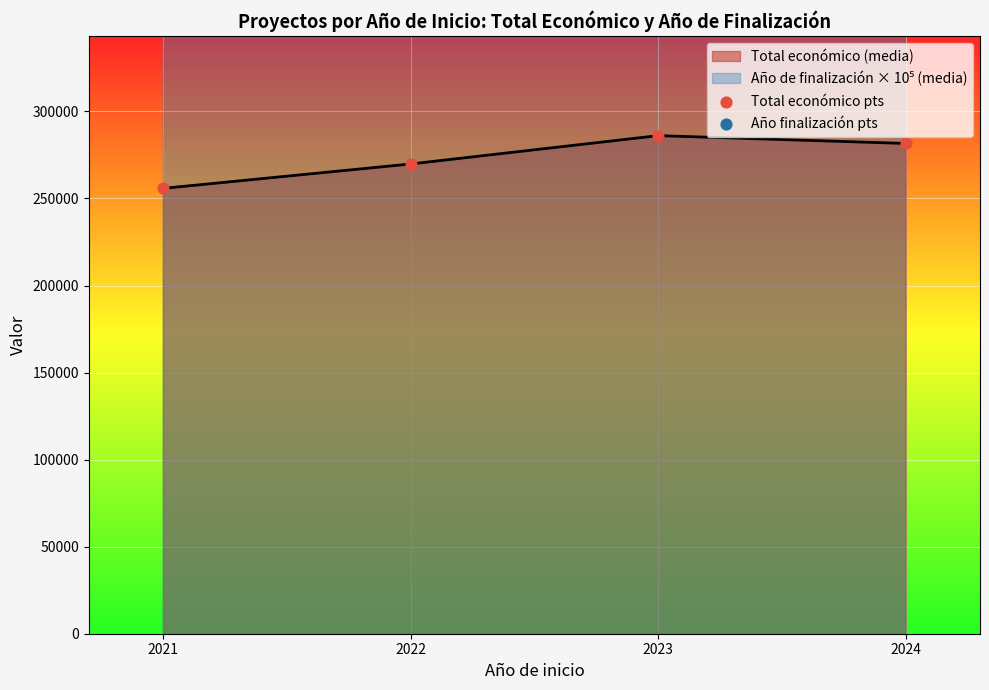

Which series contains the lowest Y value?

Total económico pts